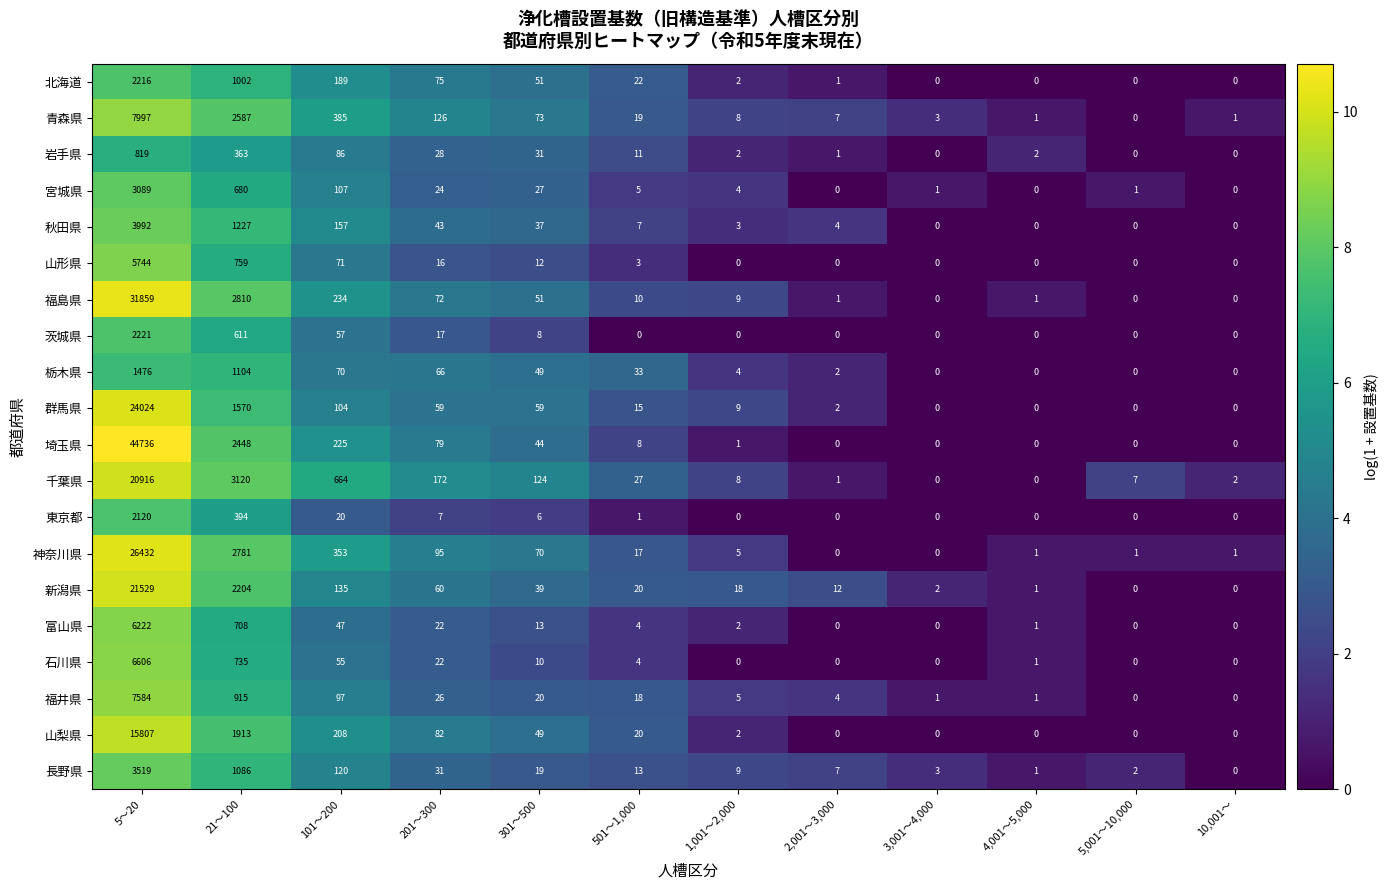

Which category has the highest value across all series?

5～20